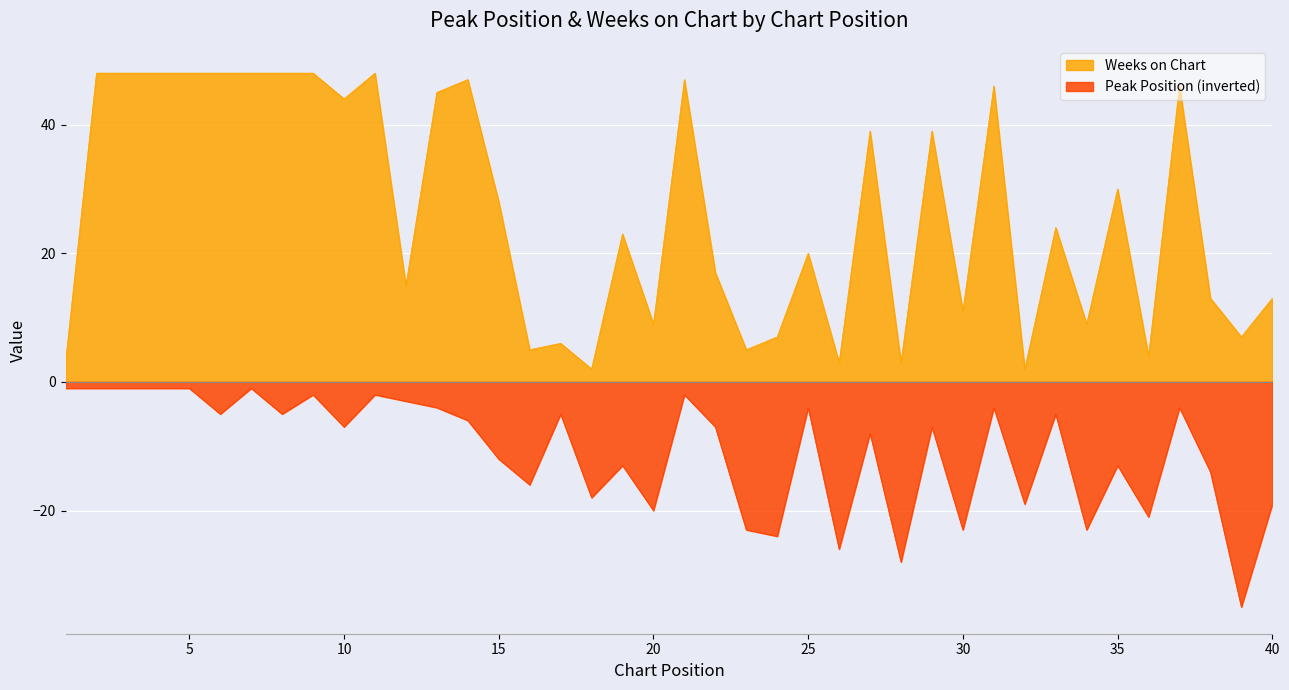

Which series has the largest total across all categories?

Weeks on Chart